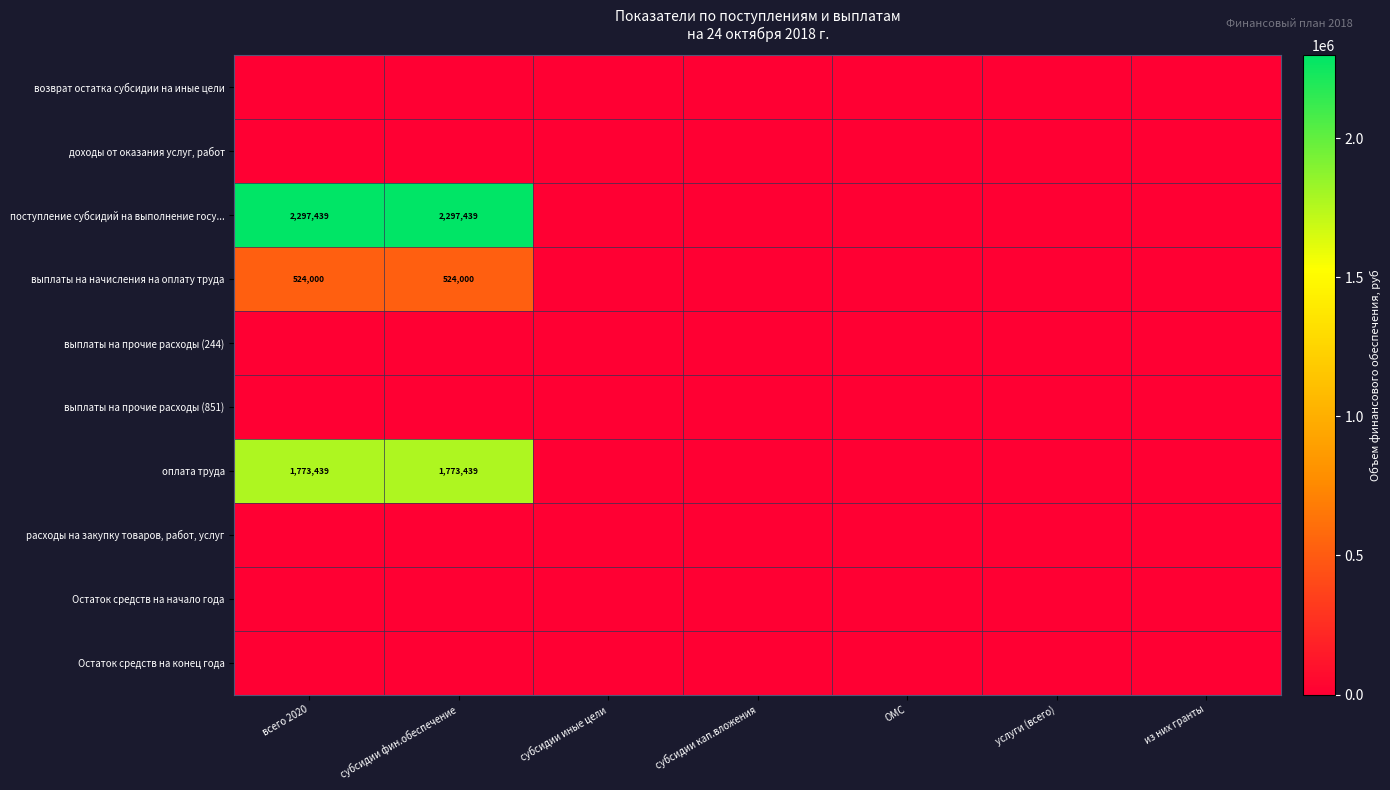

At how many categories does at least one series exceed 1999579?

2